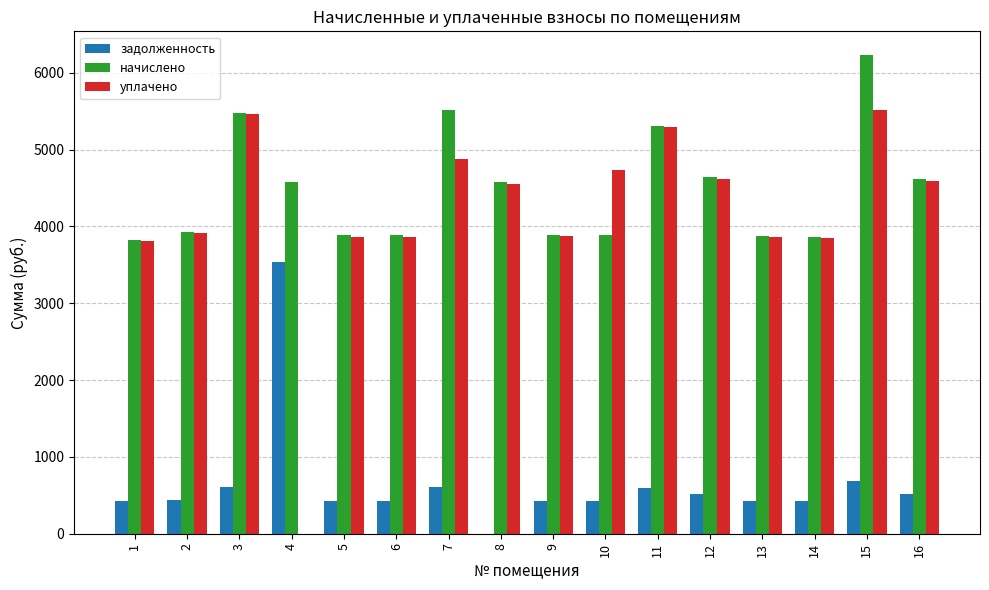

How many groups of bars are there?

16